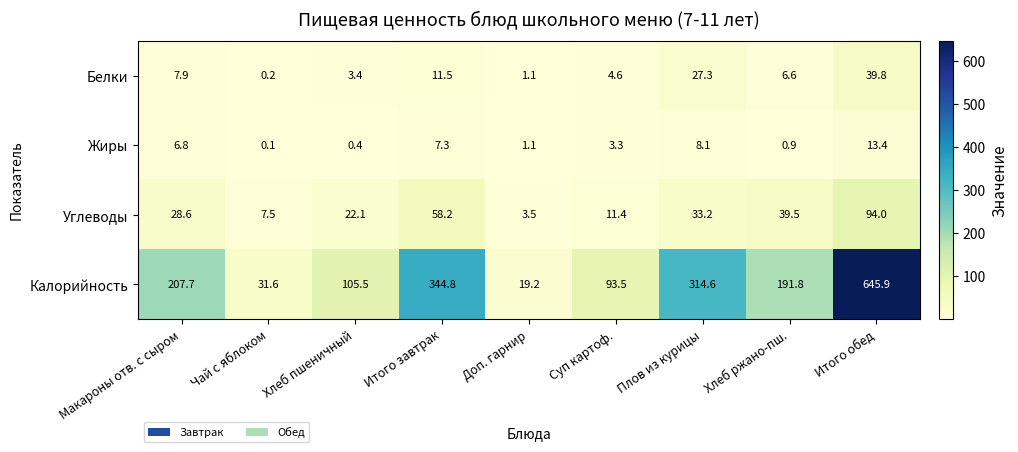

Between Суп картоф. and Хлеб ржано-пш., which series saw the biggest shift?

Калорийность